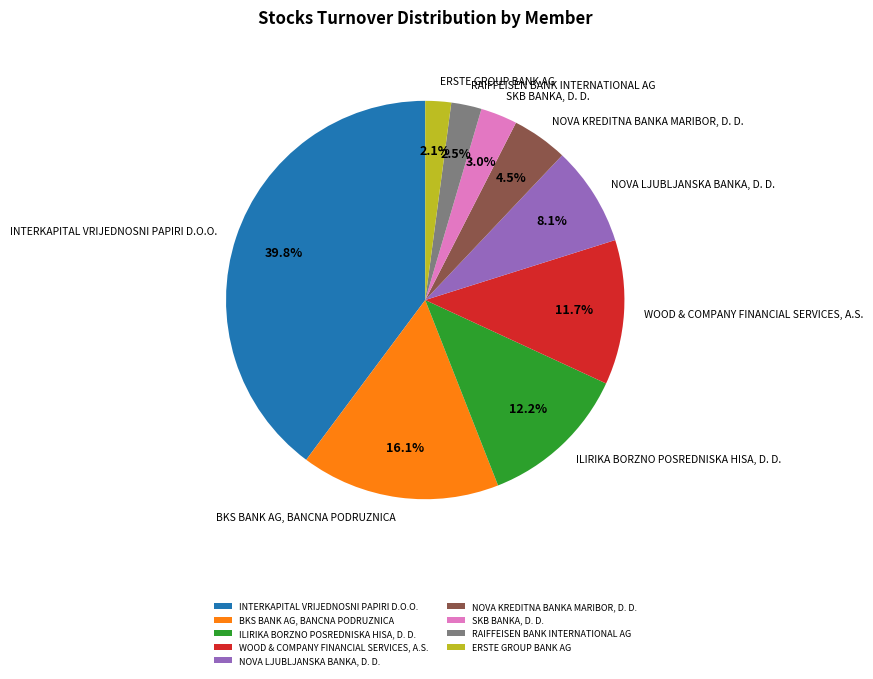

To the nearest percent, what is the average slice percentage?

11%